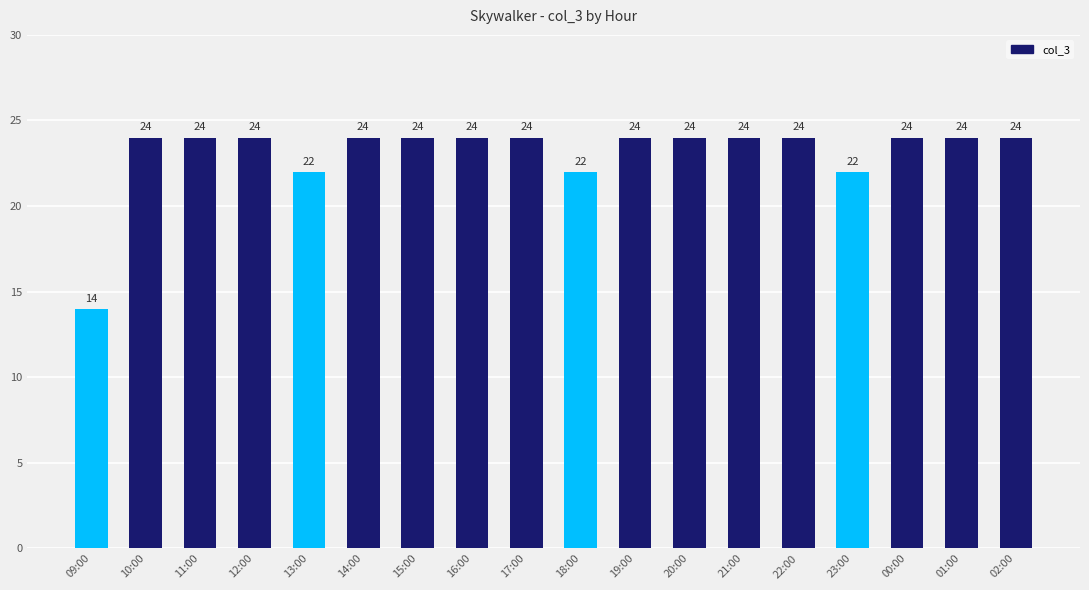

The value at 16:00 is 39. True or false?

False